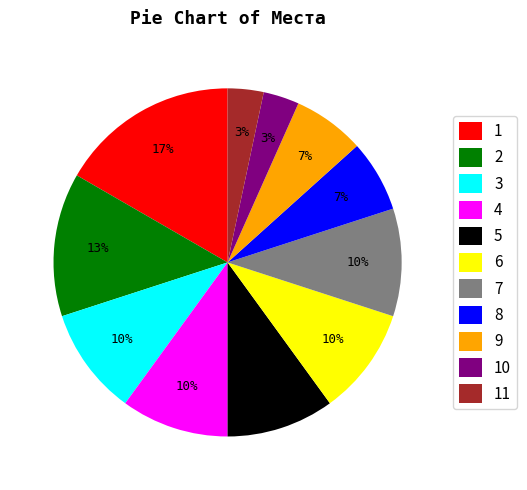

Is it true that 10 is 3% of the pie?

True